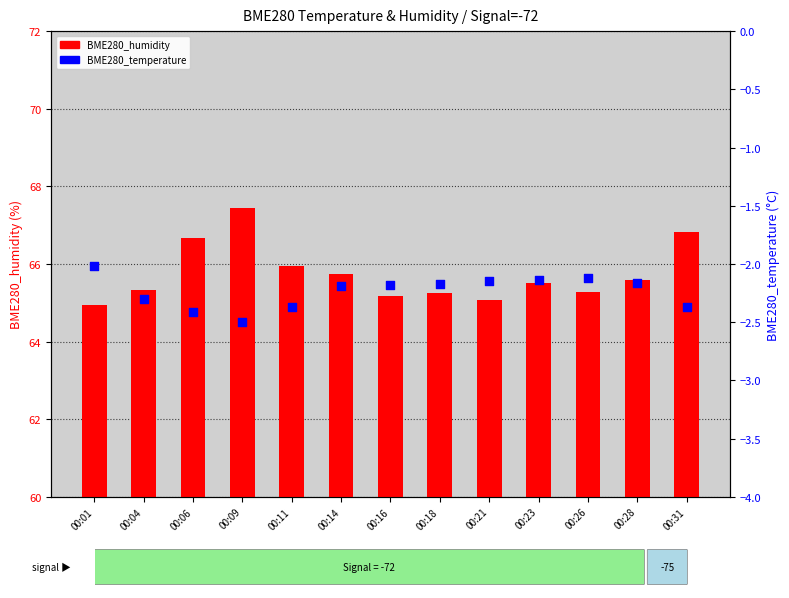

At how many categories does at least one series exceed 38?

13